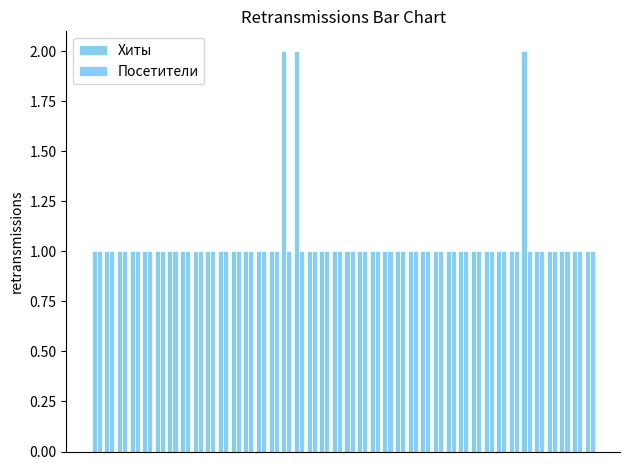

What is the value of the Посетители bar at the 33rd from the left?

1